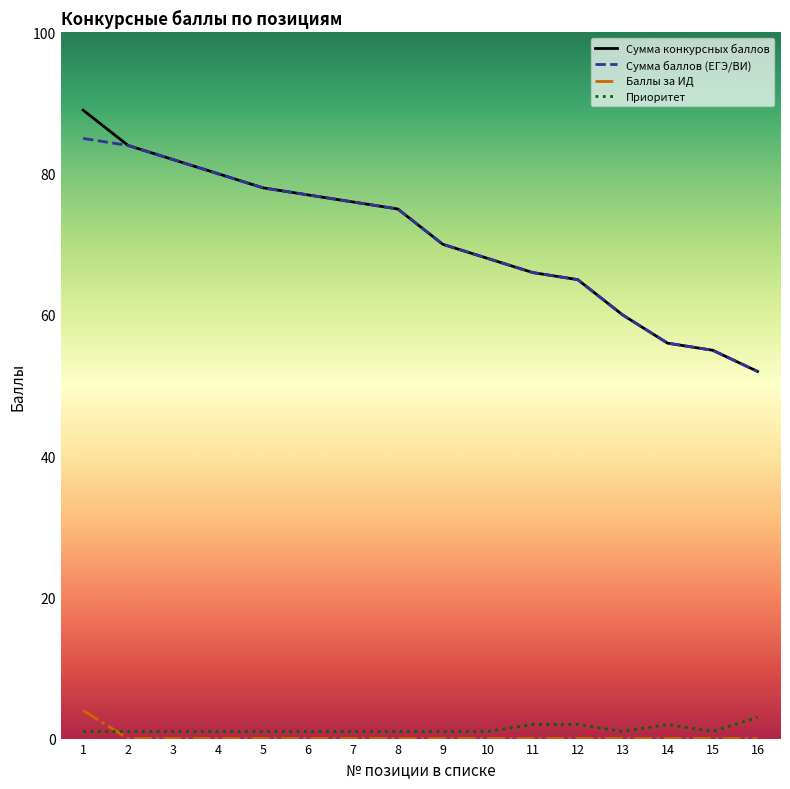

Which series has the largest range (max minus min)?

Сумма конкурсных баллов